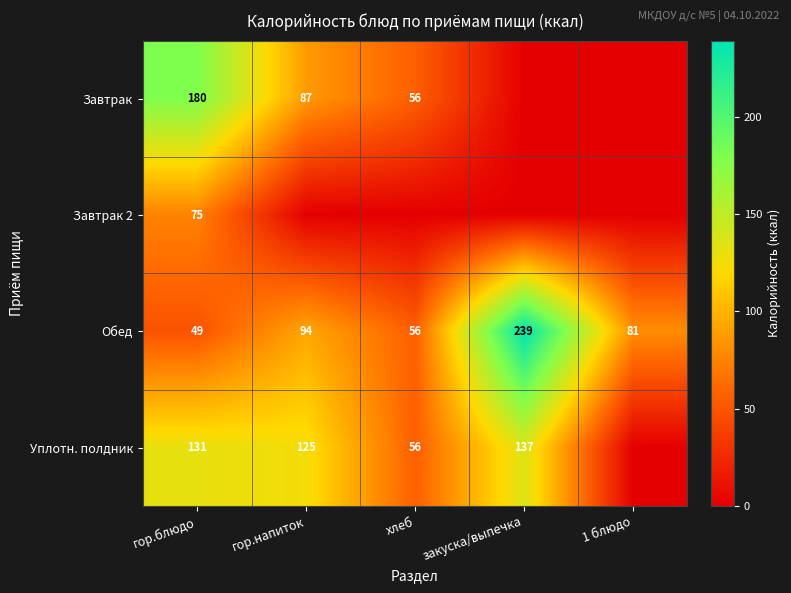

What is the maximum value for Обед?

239